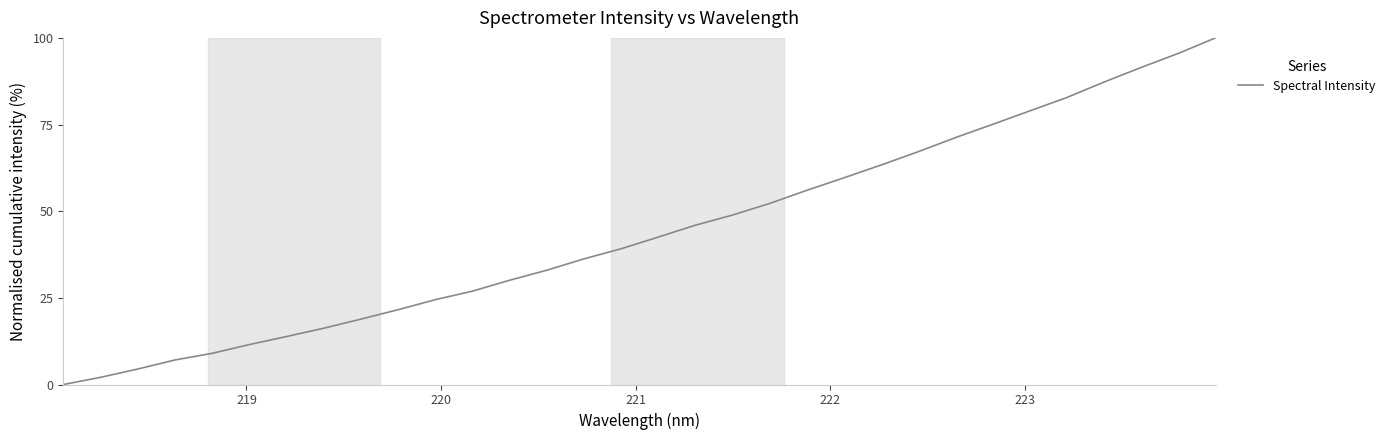

How many lines are shown in the chart?

1